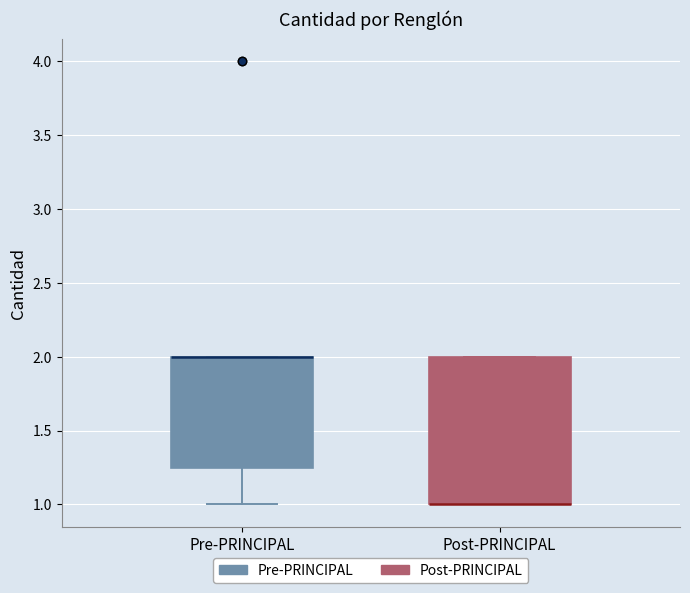

Where is the upper edge of the box for Post-PRINCIPAL on the y-axis? The values are not printed on the chart, so give them approximately, as read against the axis.

2.00